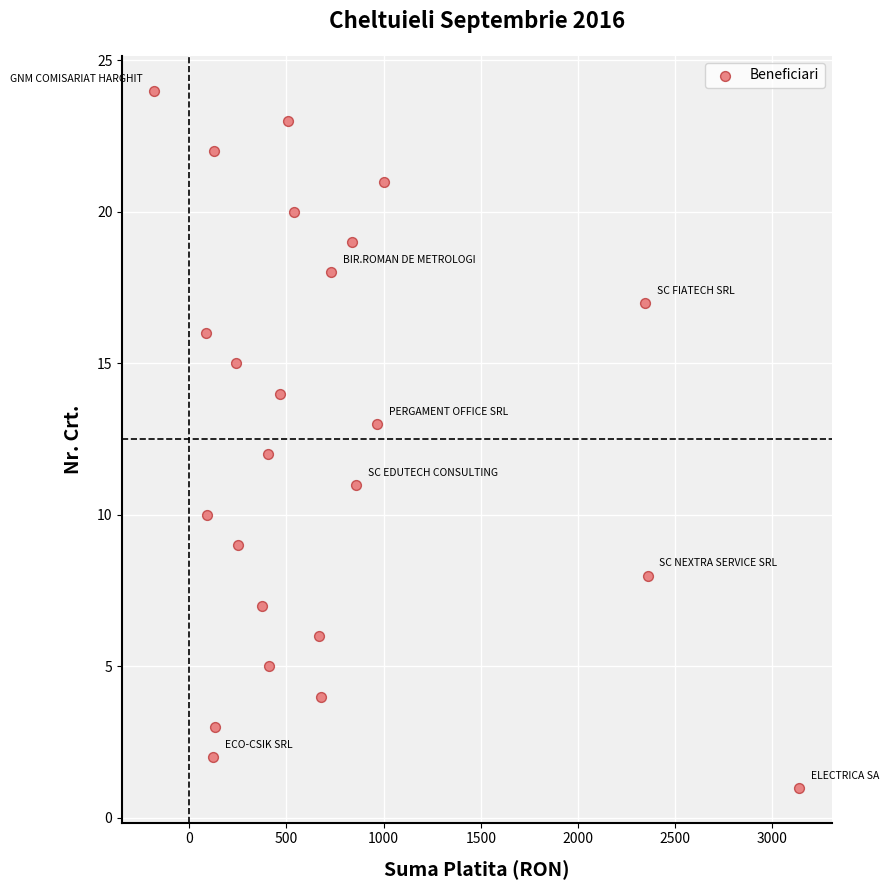

What is the range of Y values (max minus min)?

23